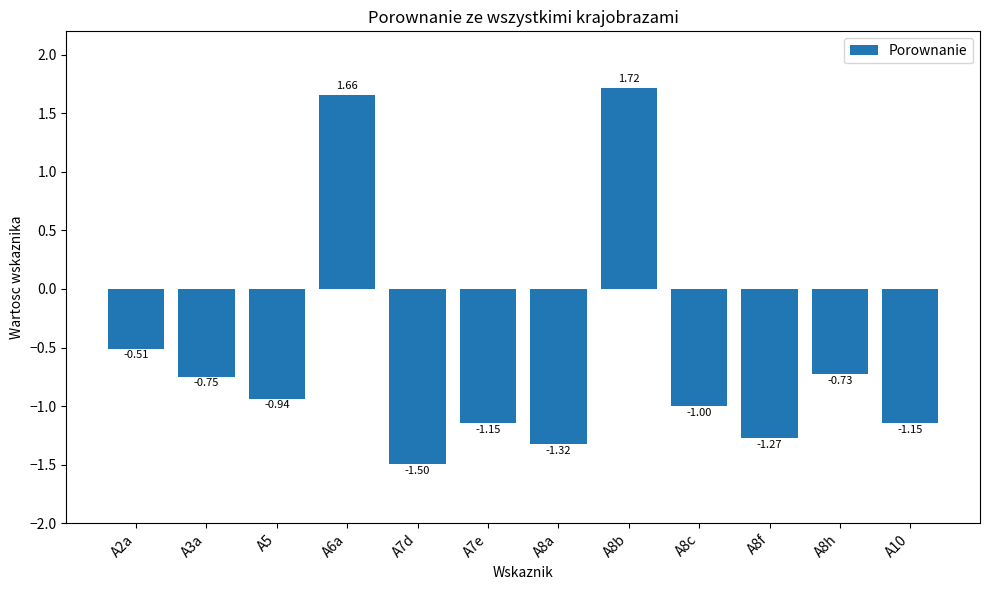

Between A8a and A10, which is larger?

A10